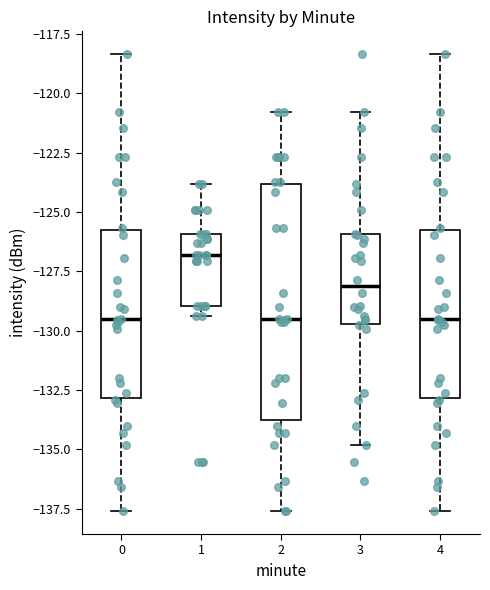

Reading left to right, read every box against the y-axis: the position of its median line, the range the box covers, and the ends of its whiskers. The values are not printed on the chart, so give them approximately, as read against the axis.

0: median -129.5, box -133.0 to -126.0, whiskers -137.5 to -118.5
1: median -127.0, box -129.0 to -126.0, whiskers -129.5 to -124.0
2: median -129.5, box -134.0 to -124.0, whiskers -137.5 to -121.0
3: median -128.0, box -129.5 to -126.0, whiskers -135.0 to -121.0
4: median -129.5, box -133.0 to -126.0, whiskers -137.5 to -118.5